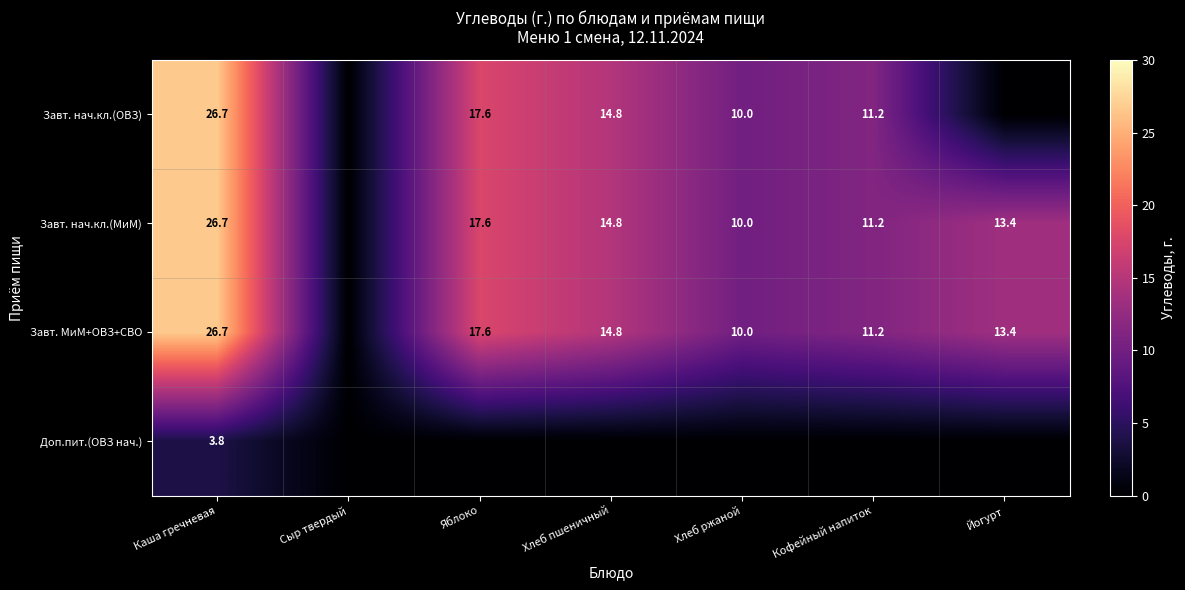

What is the difference between the Завт. нач.кл.(ОВЗ) values at Хлеб пшеничный and Яблоко?

2.8